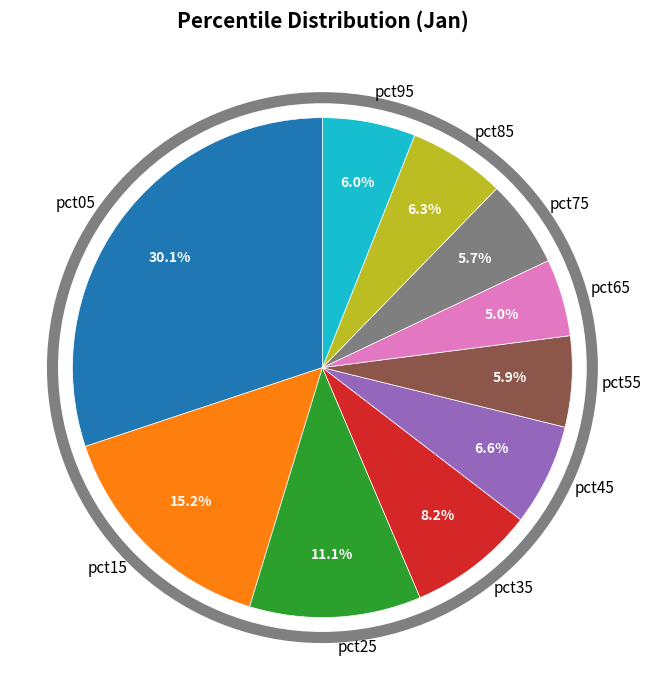

To the nearest percent, what portion does pct05 represent?

30%